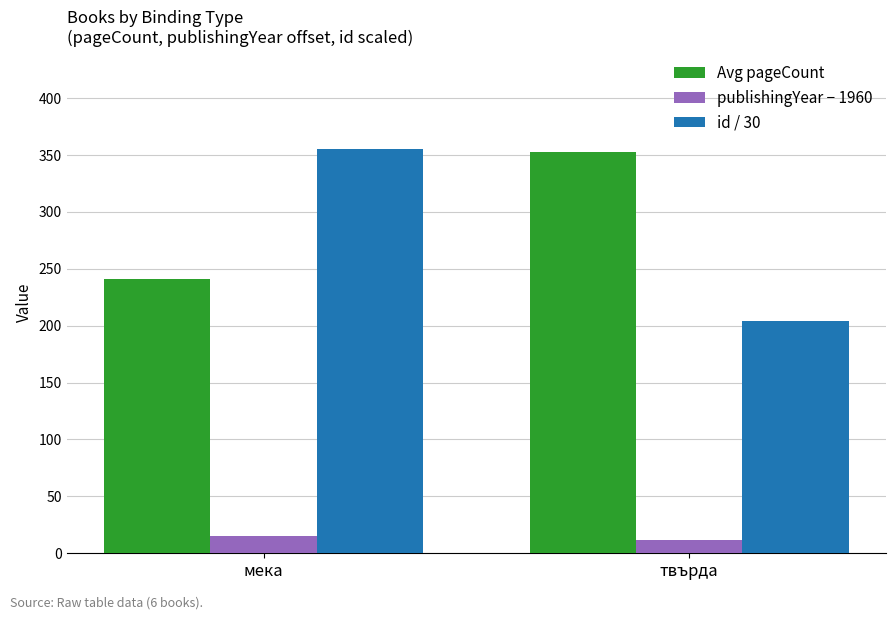

What is the value of the id / 30 bar at the 2nd from the left?

204